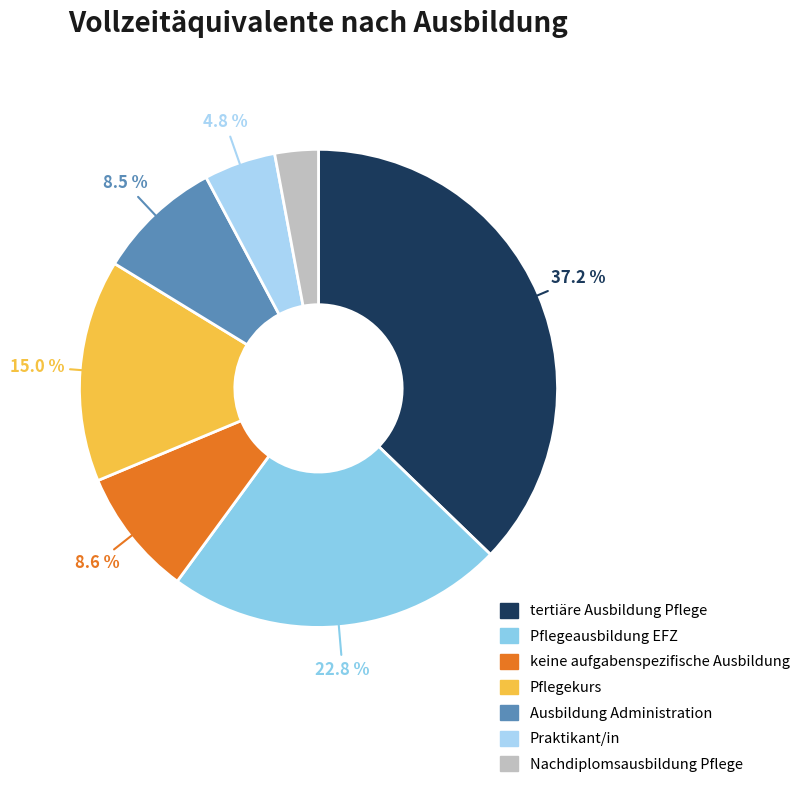

What is the ratio of the value at Pflegekurs to the value at keine aufgabenspezifische Ausbildung?

1.7